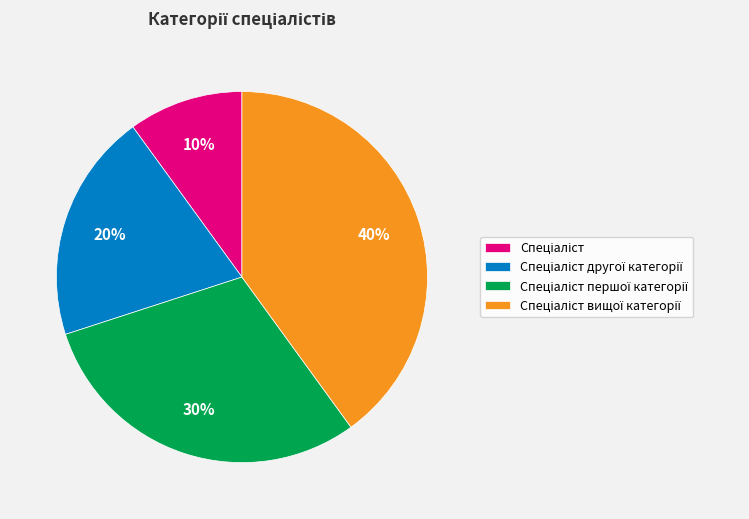

To the nearest percent, what is the difference between the largest and smallest slice percentages?

30%